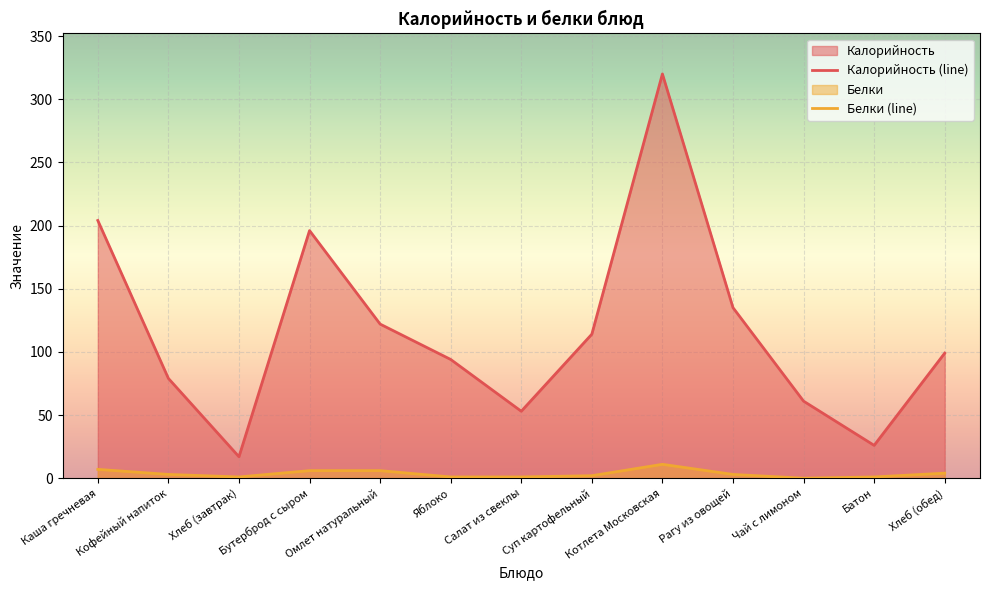

How many lines are shown in the chart?

2